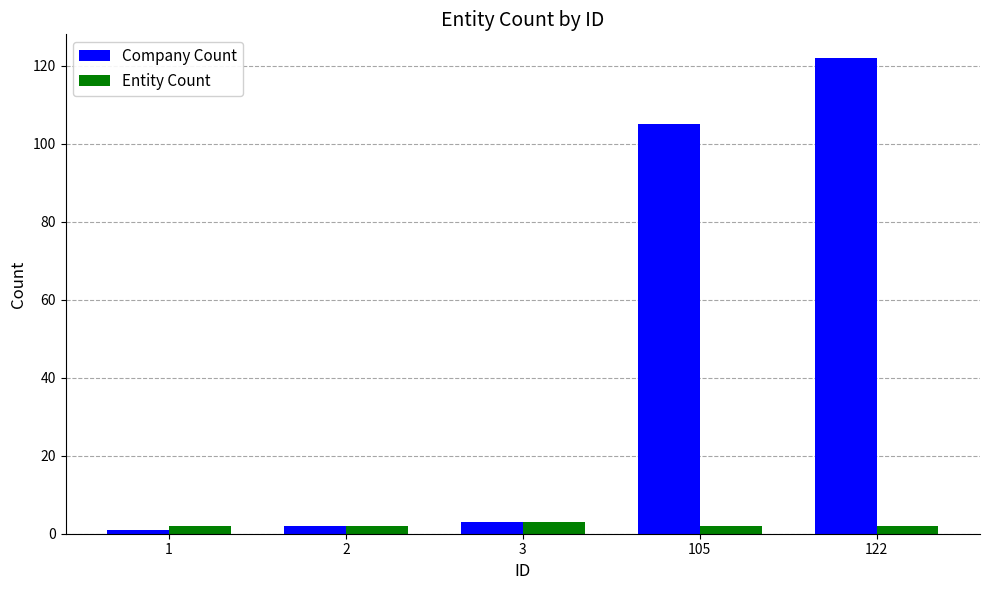

What are all the series names shown in the legend?

Company Count, Entity Count